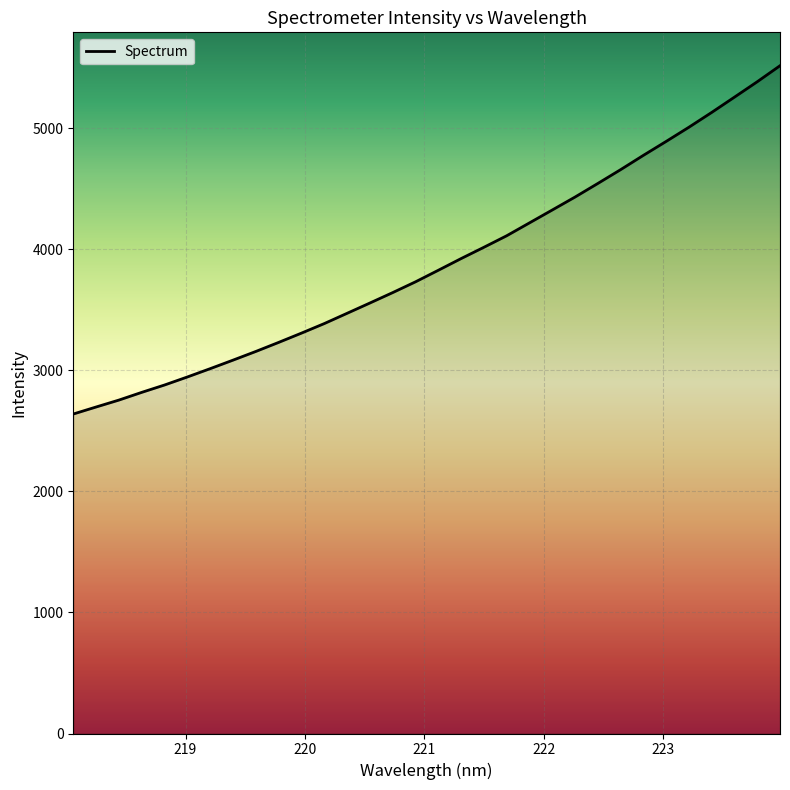

What is the difference between the maximum and minimum values?

2877.3